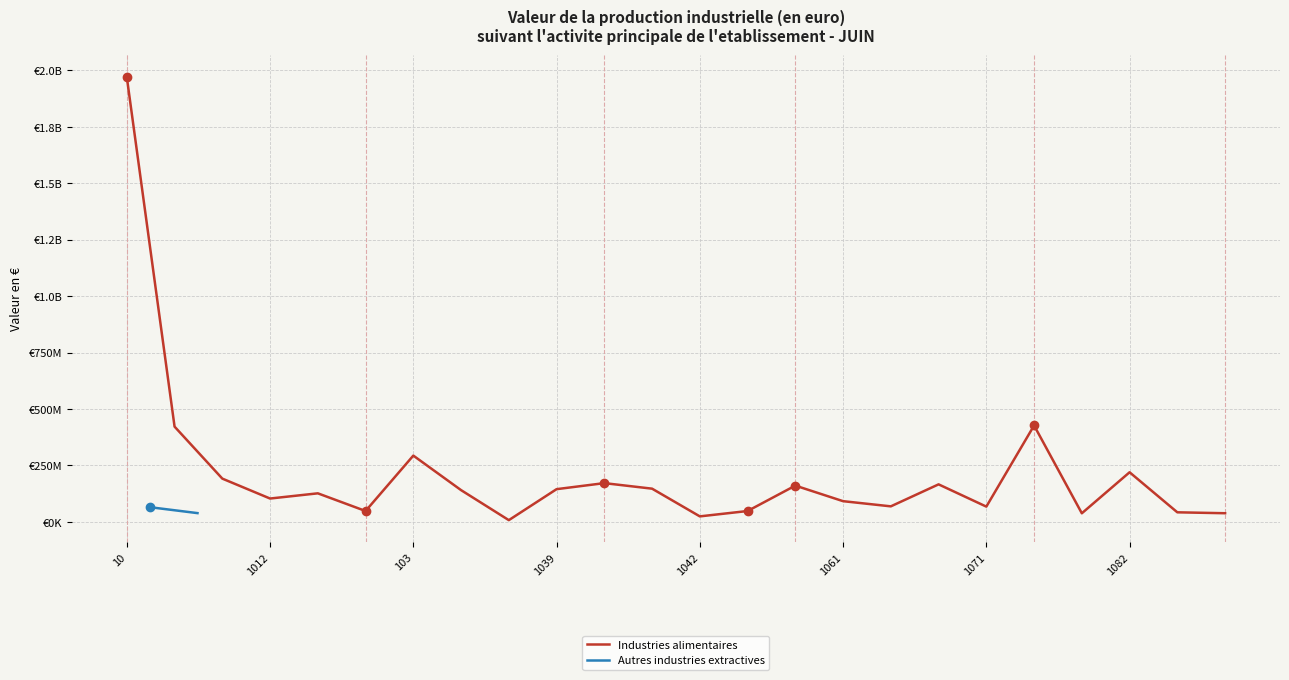

Reading right to left, what are all the values shown in this chart?

38507703	42564721	219959150	38256690	427243540	67798724	166419024	68988689	91905379	160894068	48323997	24545570	147321138	171866708	145122965	7870548	140838407	293831920	48358339	126689375	103614951	191838775	422143101	1970237017